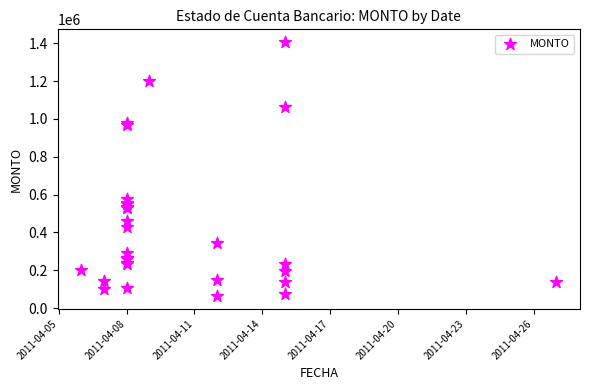

What Y value in the scatter plot is closest to 734993?

575149.4